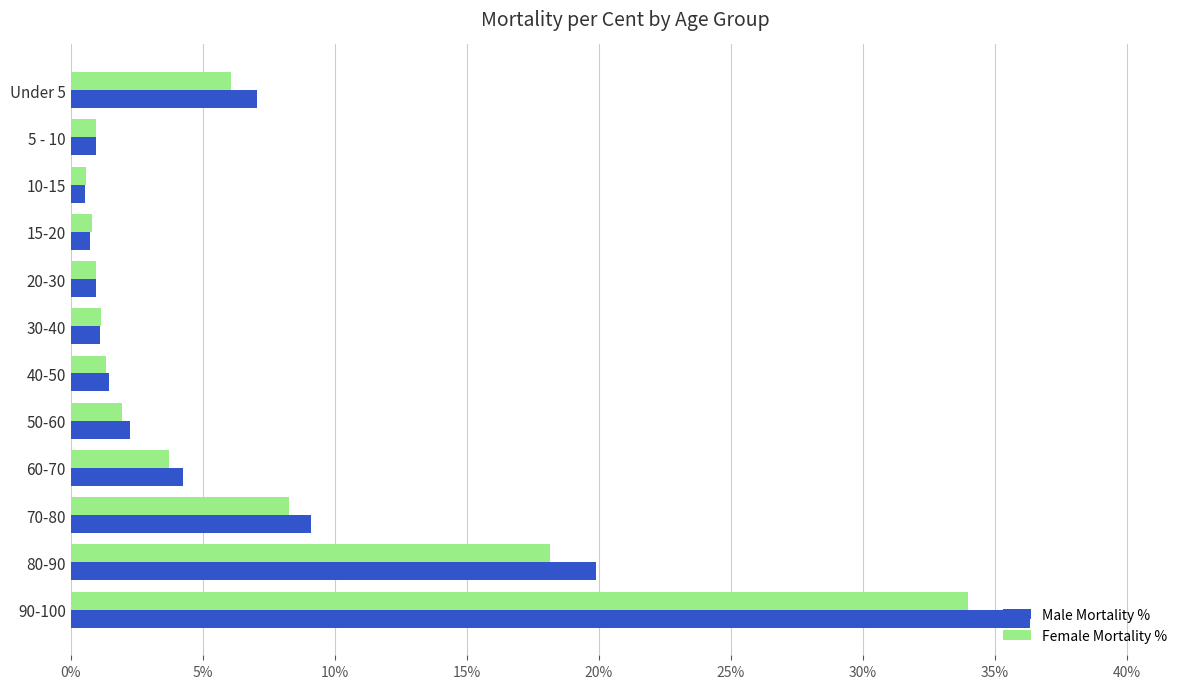

What is the average value of the Male Mortality % series?

7.1